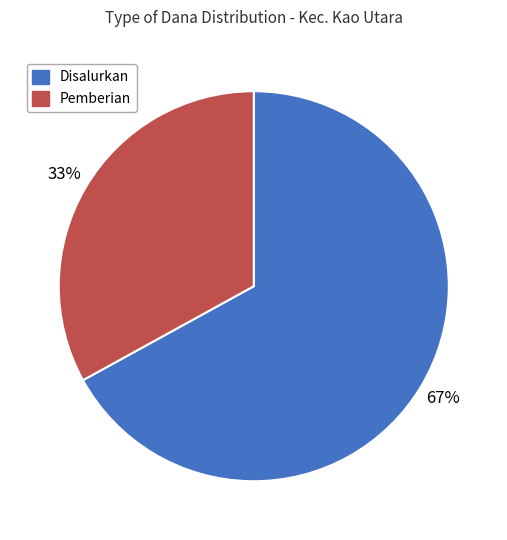

What is the largest slice in the pie chart?

Disalurkan